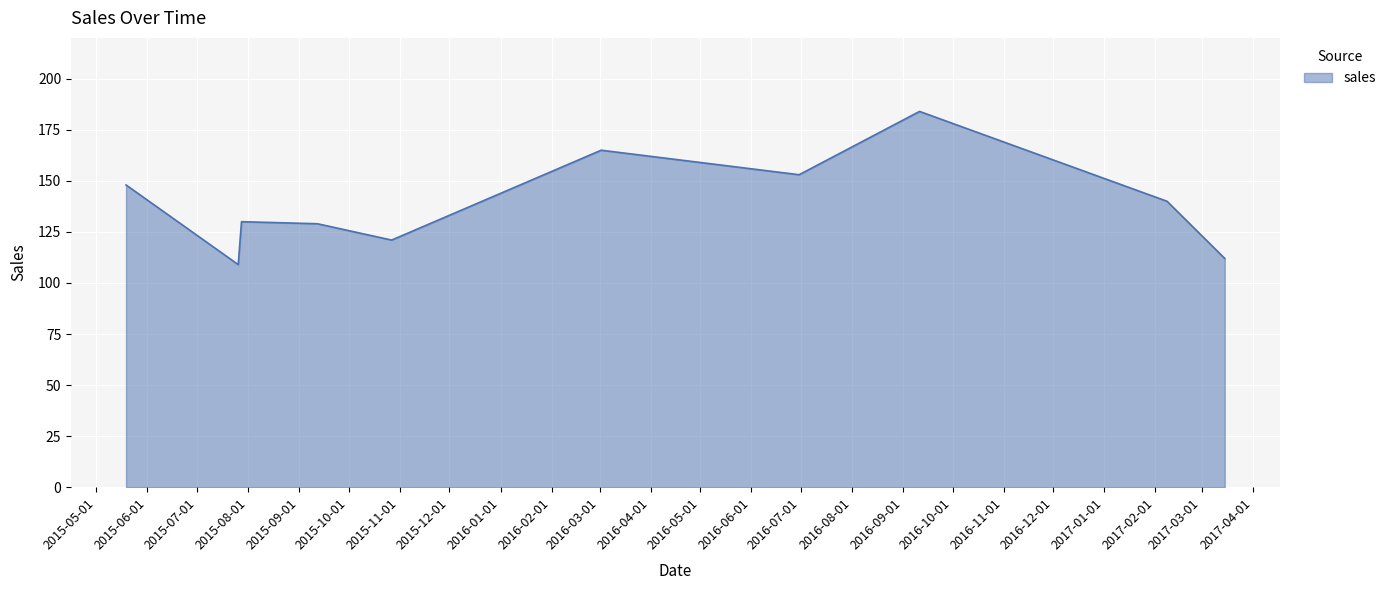

What is the minimum value shown in the chart?

109